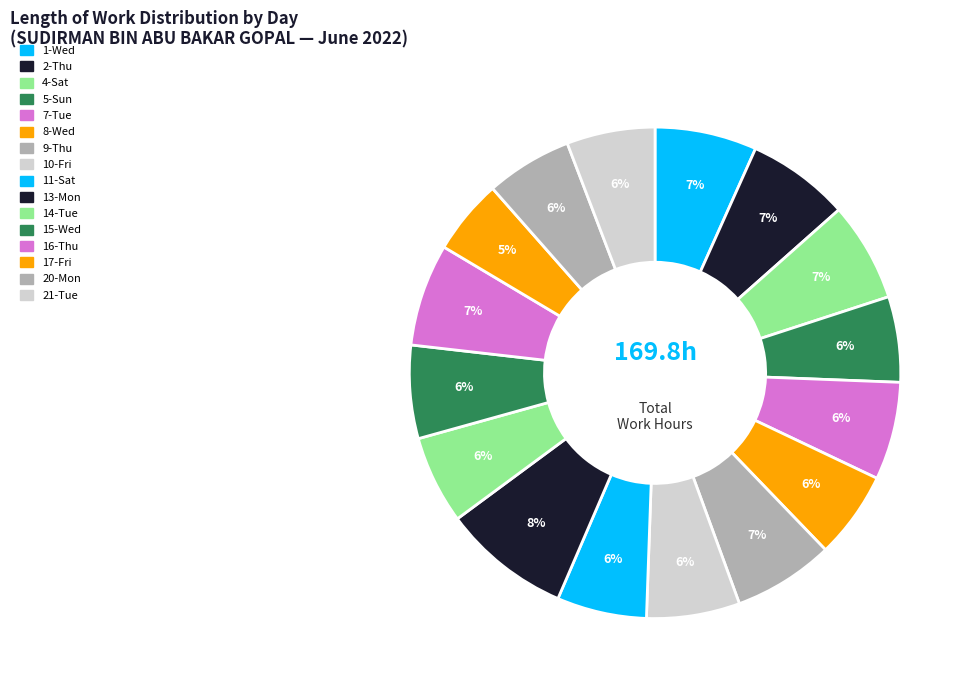

Count the number of slices in the pie.

16